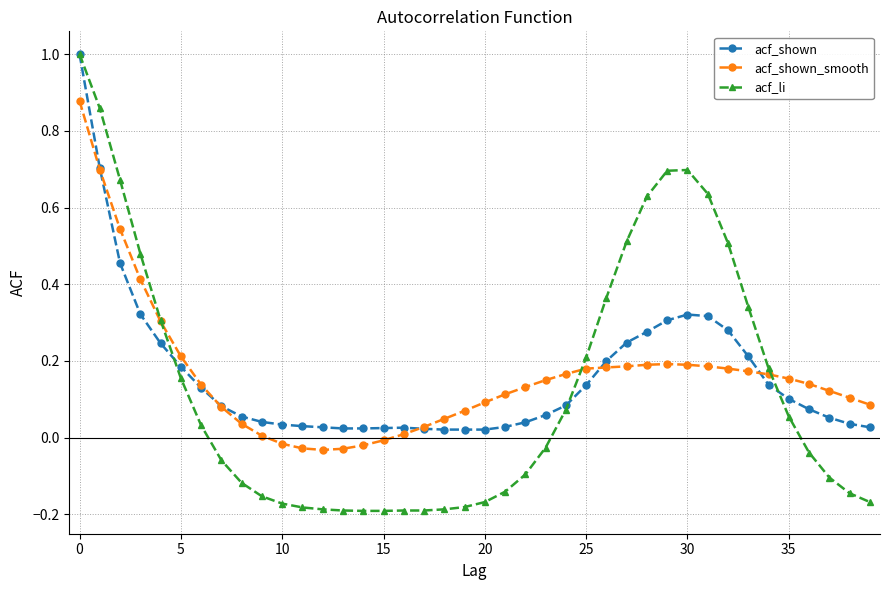

True or false: acf_shown has more than 1 points higher than both neighbors.

True